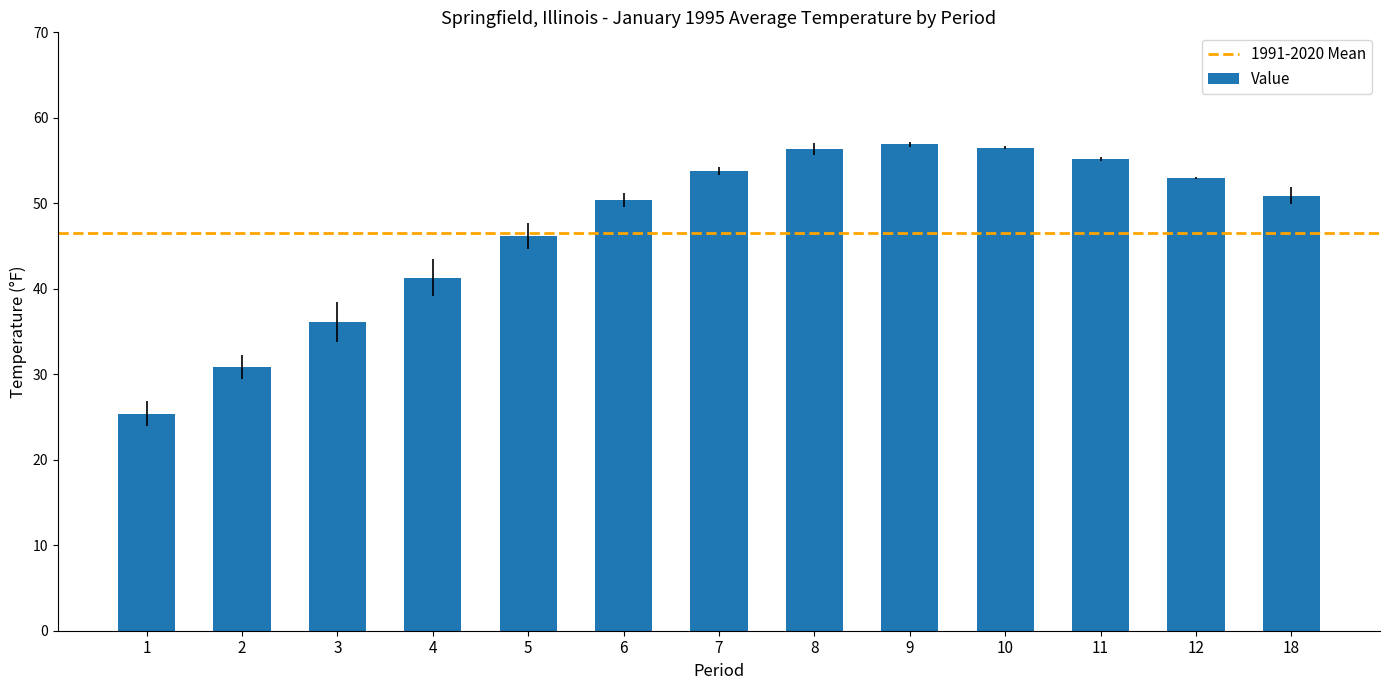

How many values exceed 50?

8